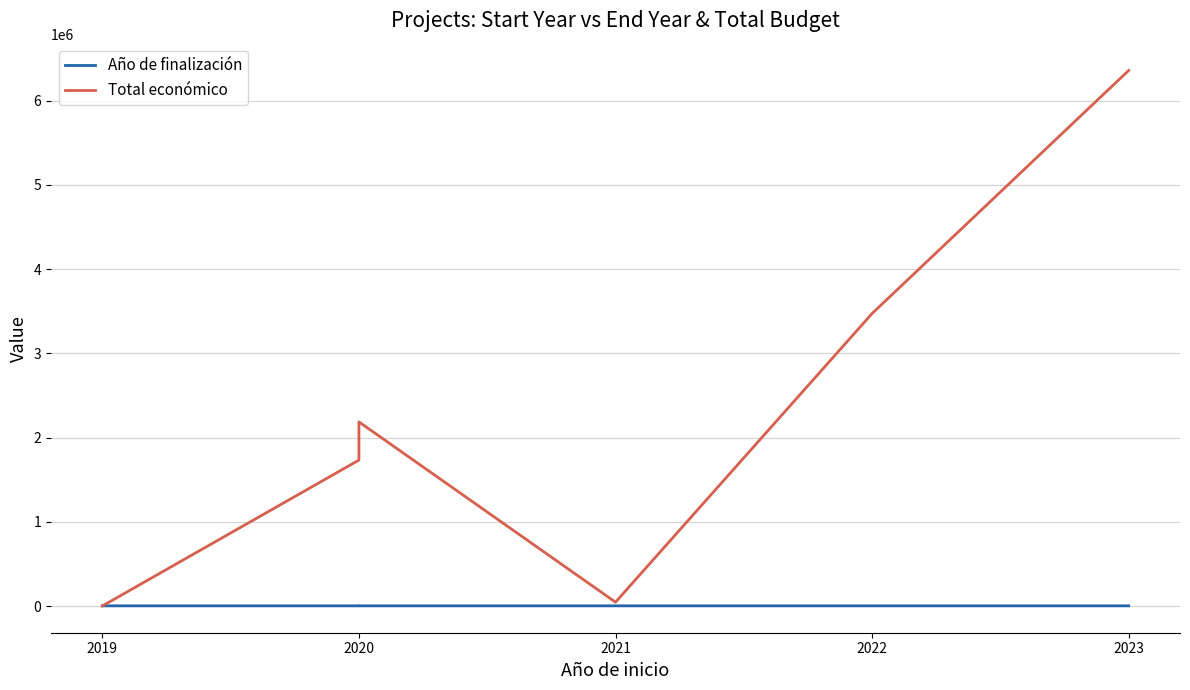

Rank the series by their average value, from highest to lowest.

Total económico, Año de finalización